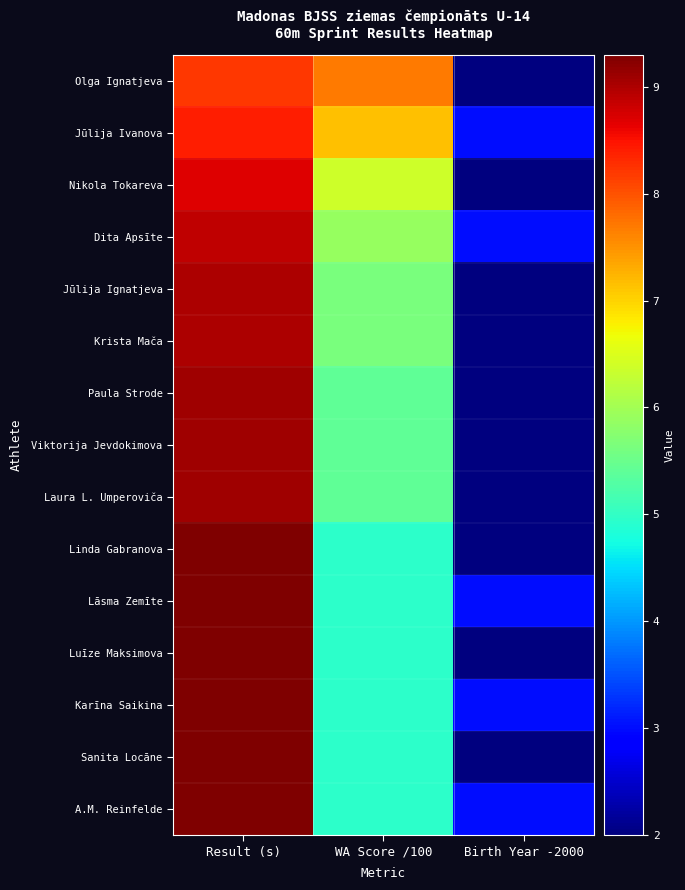

At which category is the sum across all series the highest?

Result (s)